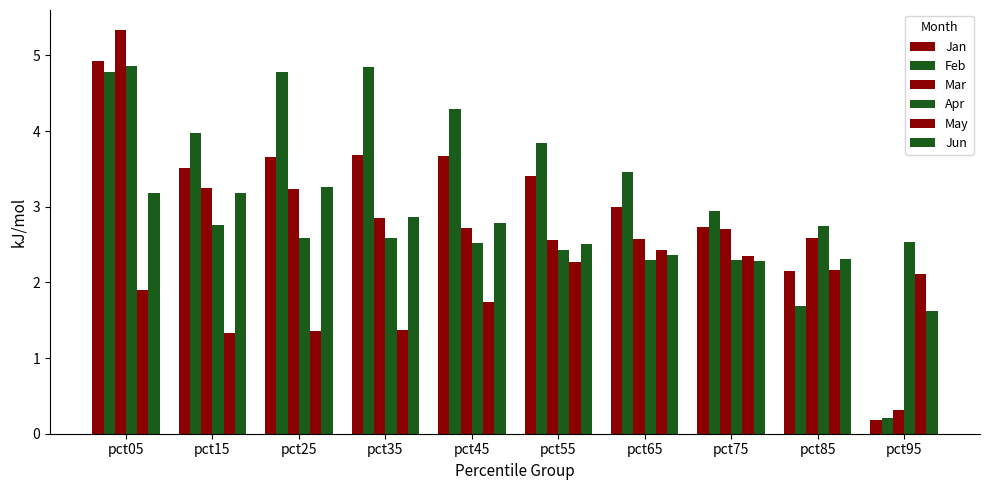

At which label does Mar reach its minimum?

pct95